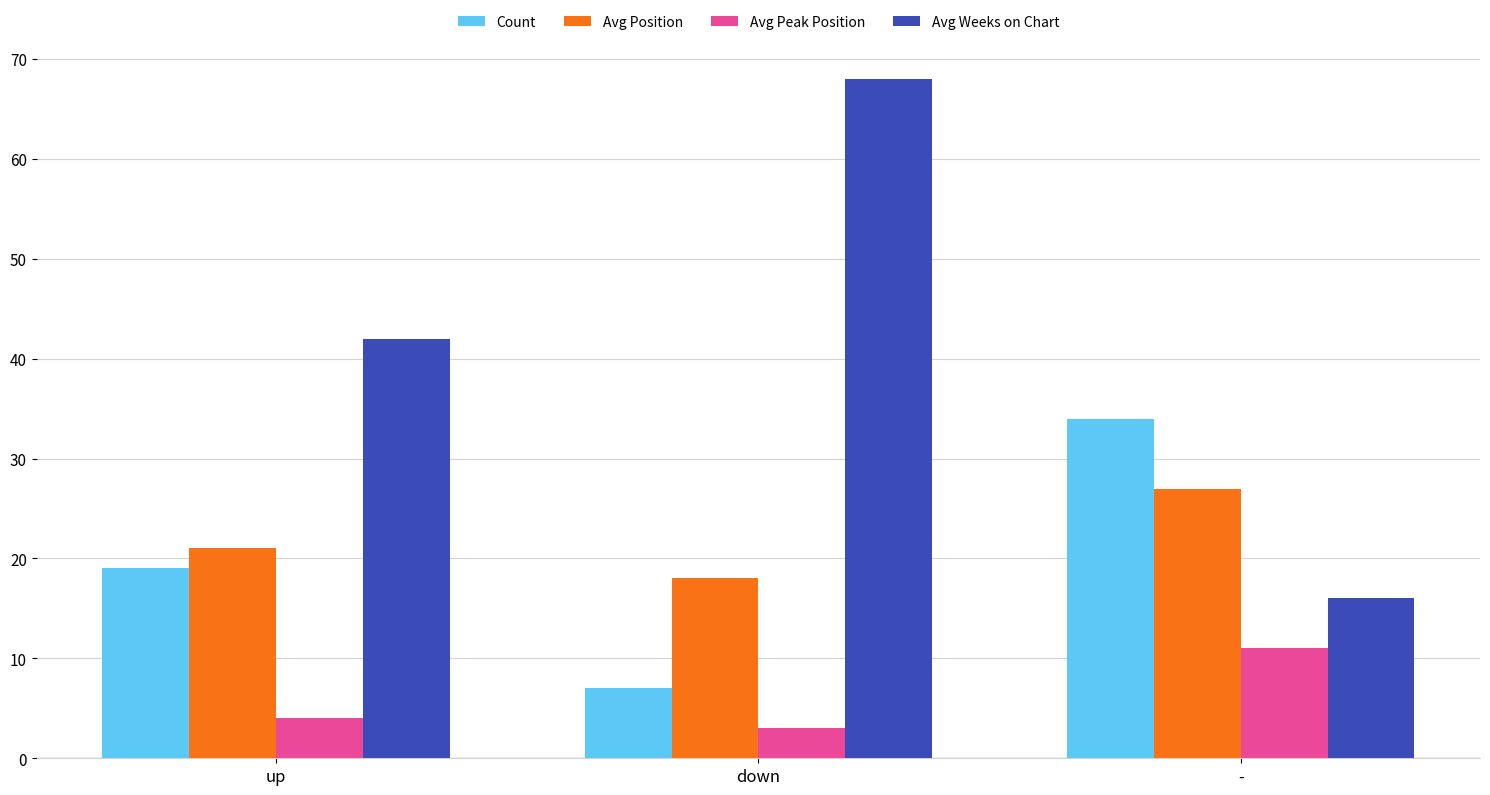

What is the total value across all series at up?

86